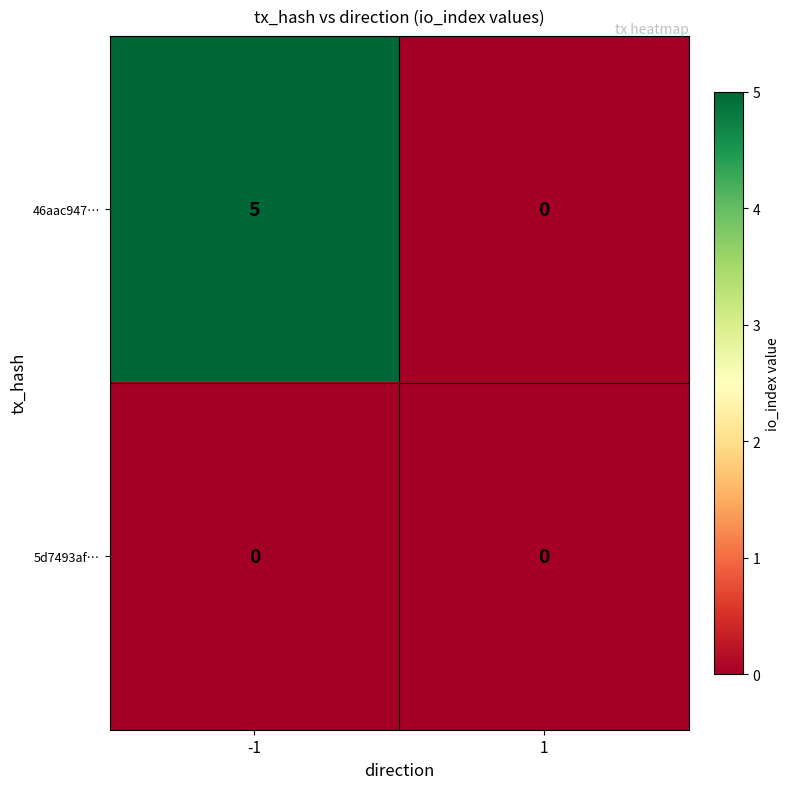

What is the sum of all 46aac947… values?

5